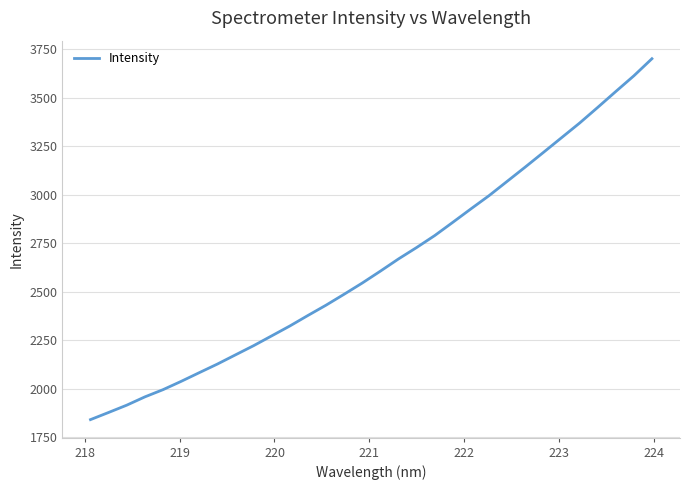

What is the minimum value shown in the chart?

1841.8